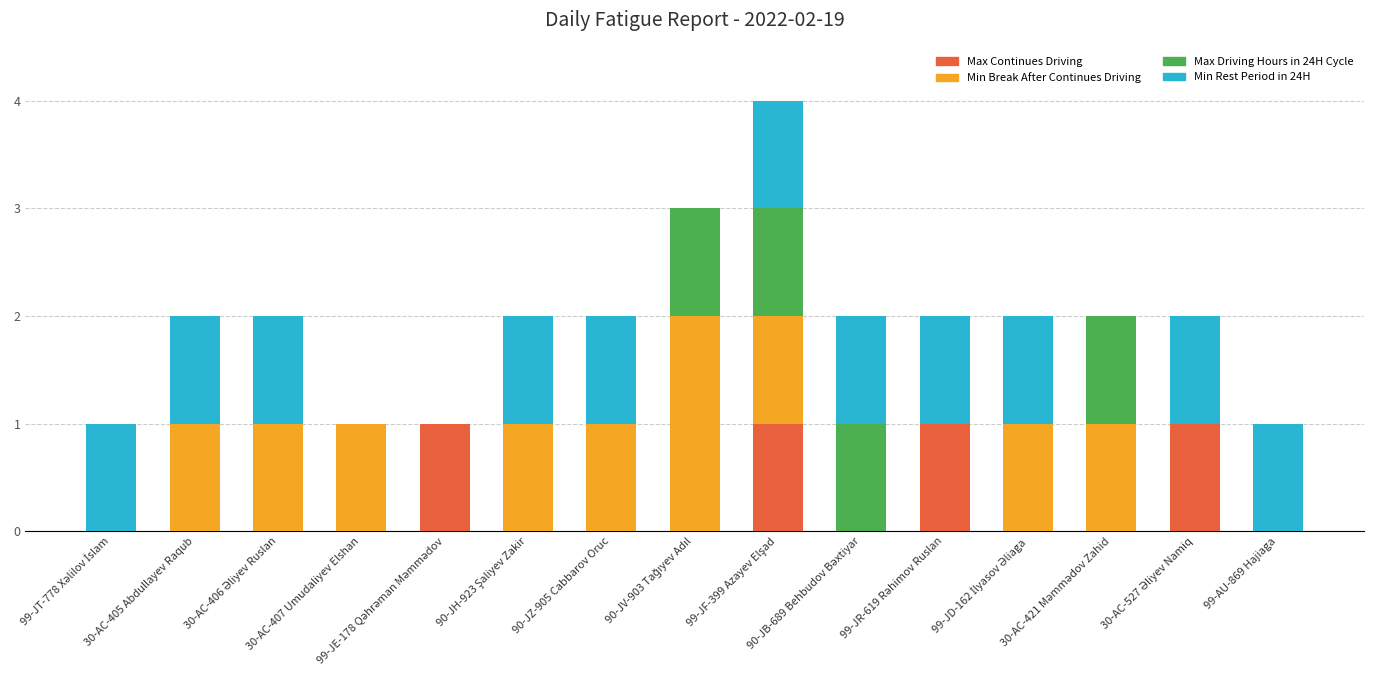

What is the sum of all Max Continues Driving values?

4